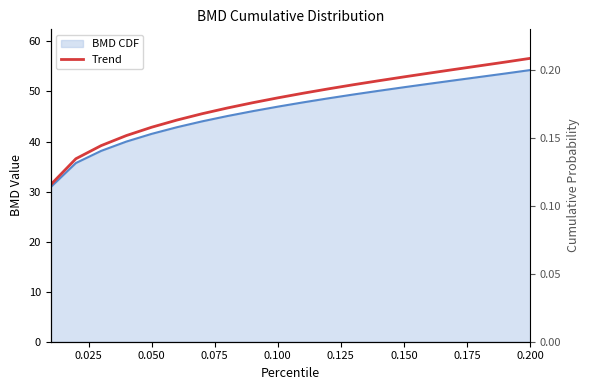

How many data points does each series have?

20